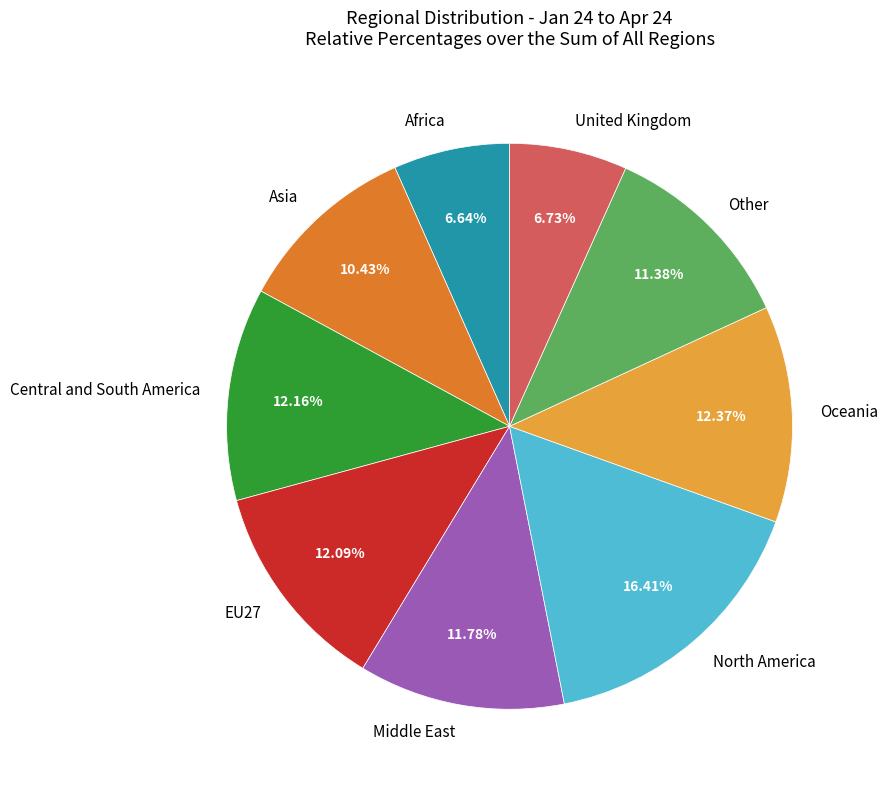

To the nearest percent, what percentage of the pie is United Kingdom?

7%